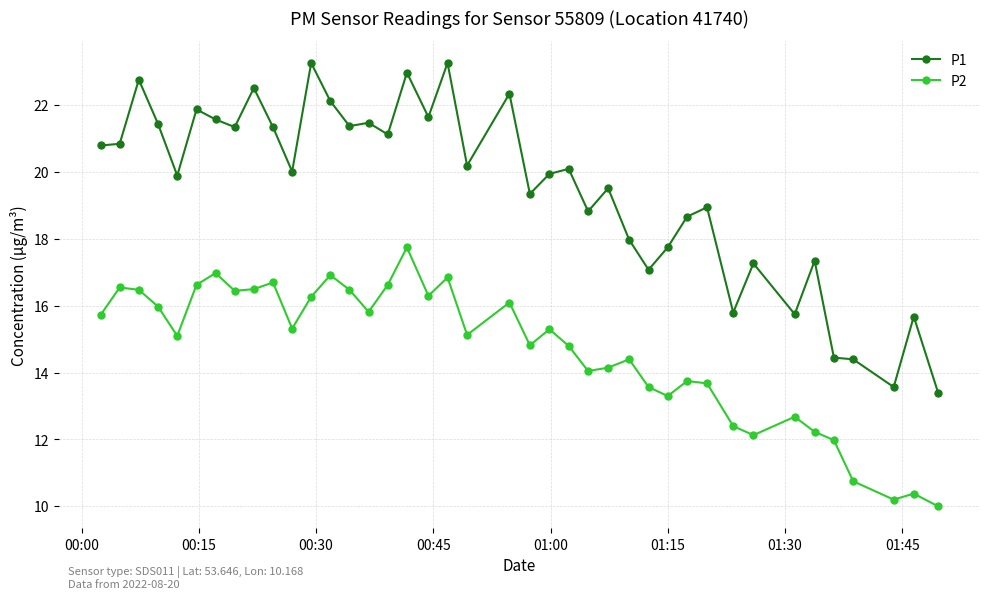

At how many categories does at least one series exceed 11?

40